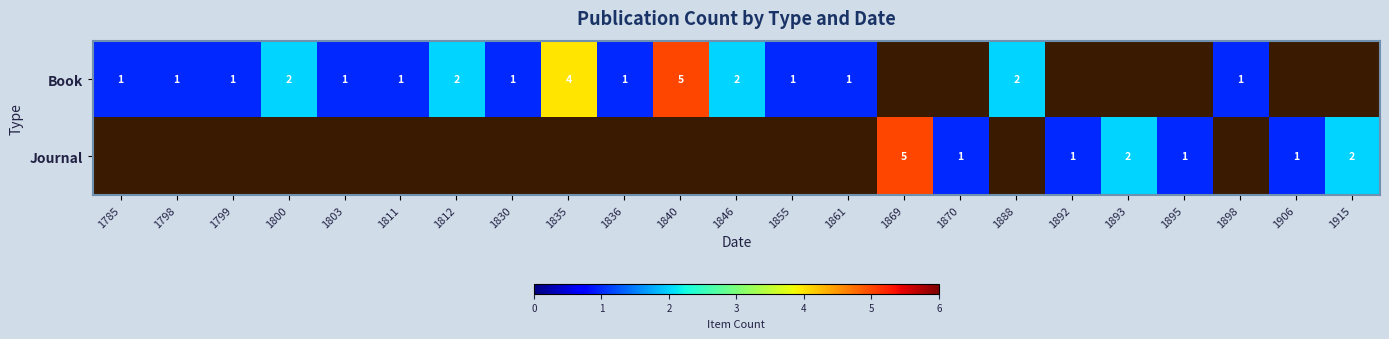

What is the sum of the Book values at 1855 and 1800?

3